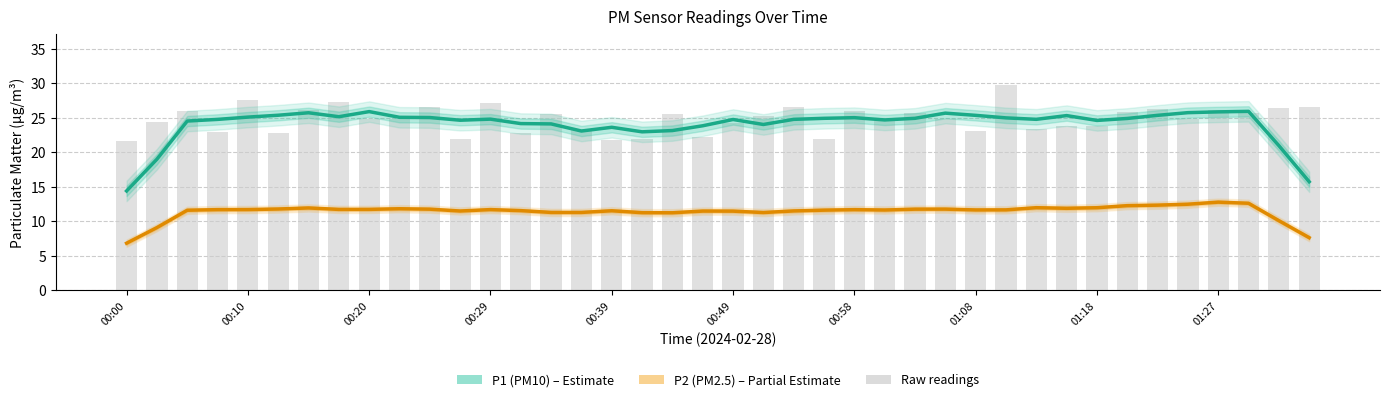

The chart shows a value of 25.5 at 00:44. True or false?

True